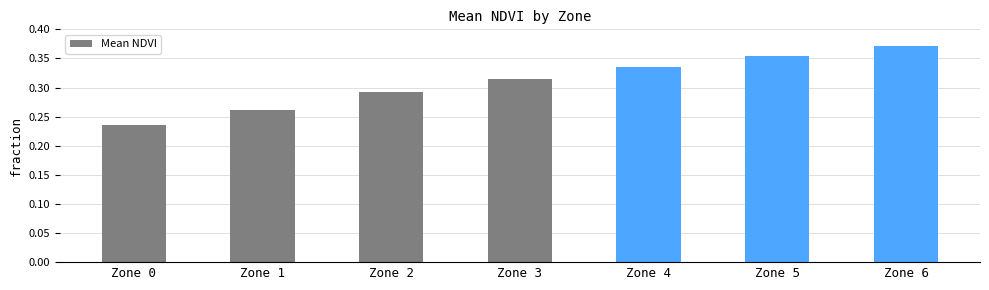

Rank the categories by value from highest to lowest.

Zone 6, Zone 5, Zone 4, Zone 3, Zone 2, Zone 1, Zone 0